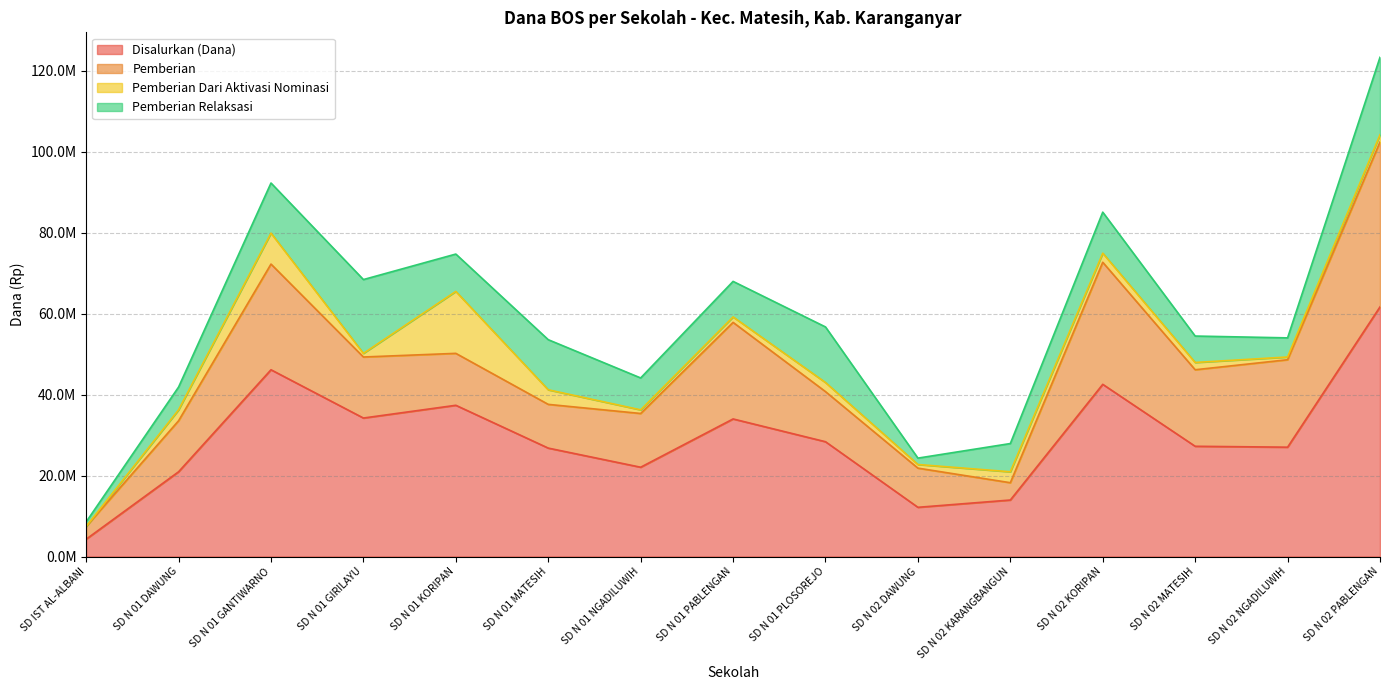

What is the difference between the highest and lowest values at SD N 02 DAWUNG?

11250000